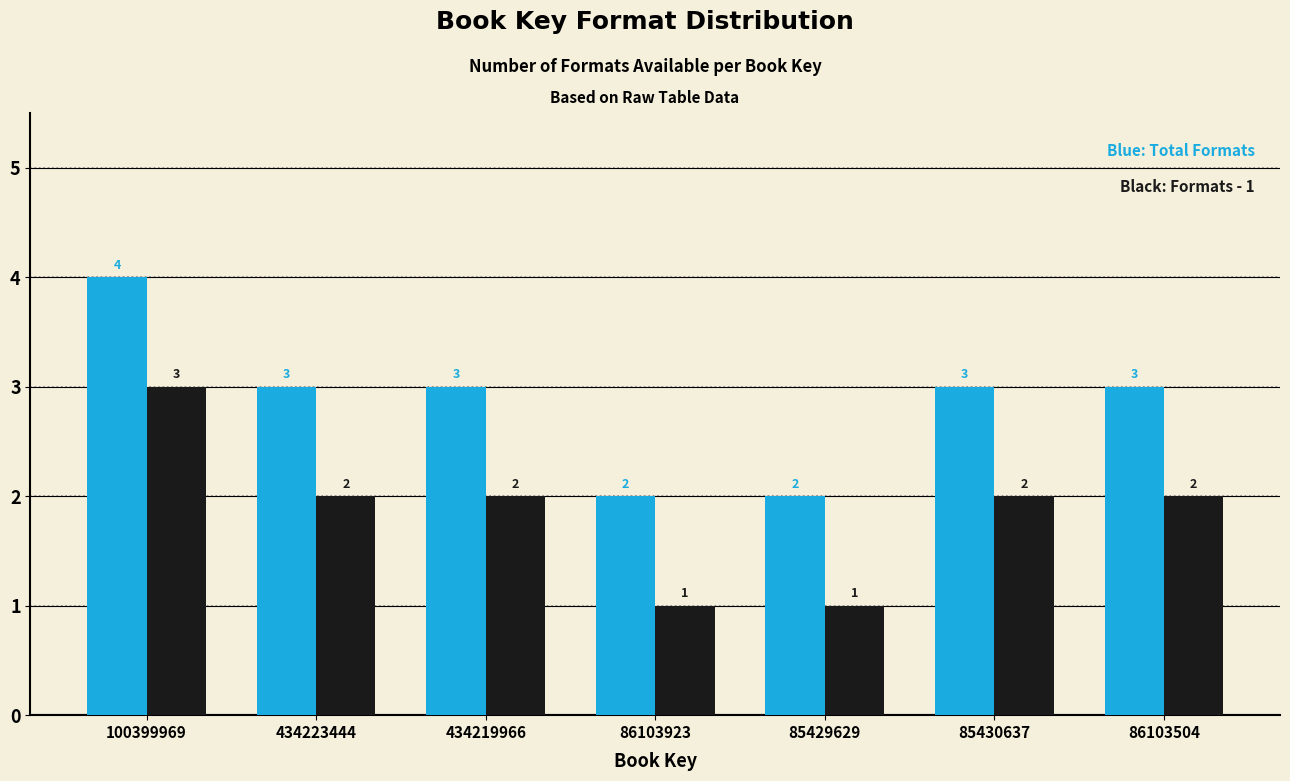

Which category has the highest value across all series?

100399969